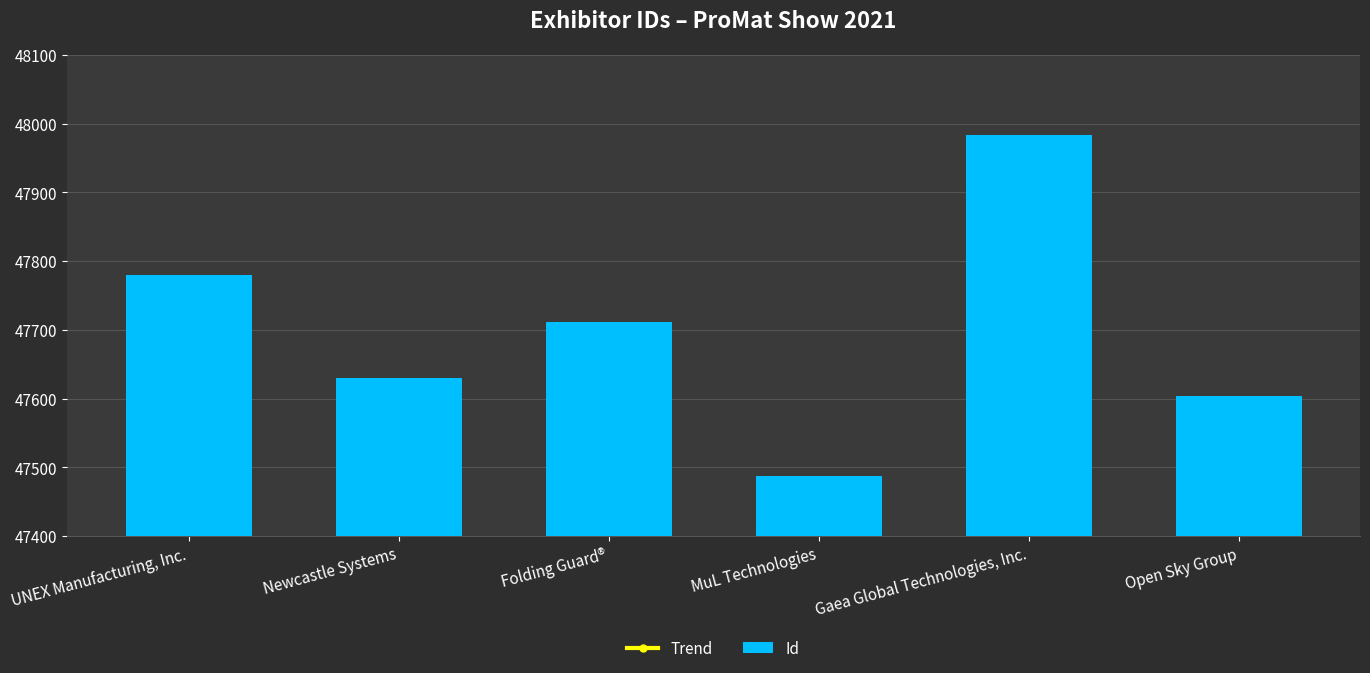

What is the difference between the highest and lowest values at Folding Guard®?

916.2